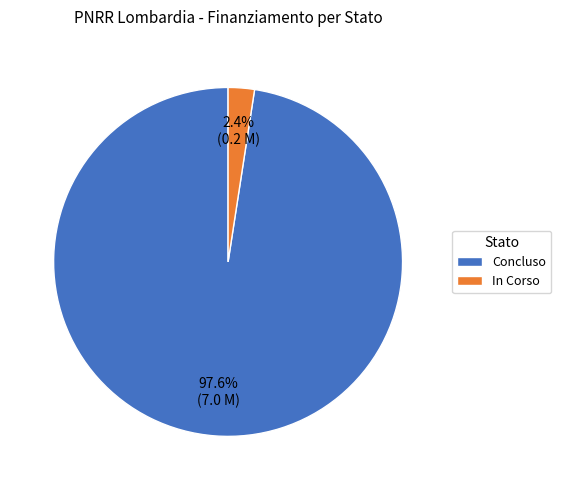

Is there a majority slice in this chart?

Yes